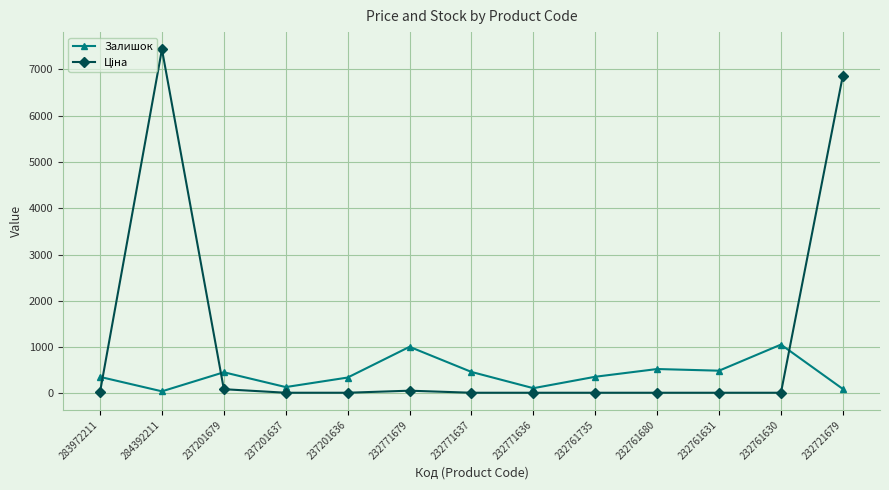

True or false: Залишок has a value of 148.6 at 232761631.

False